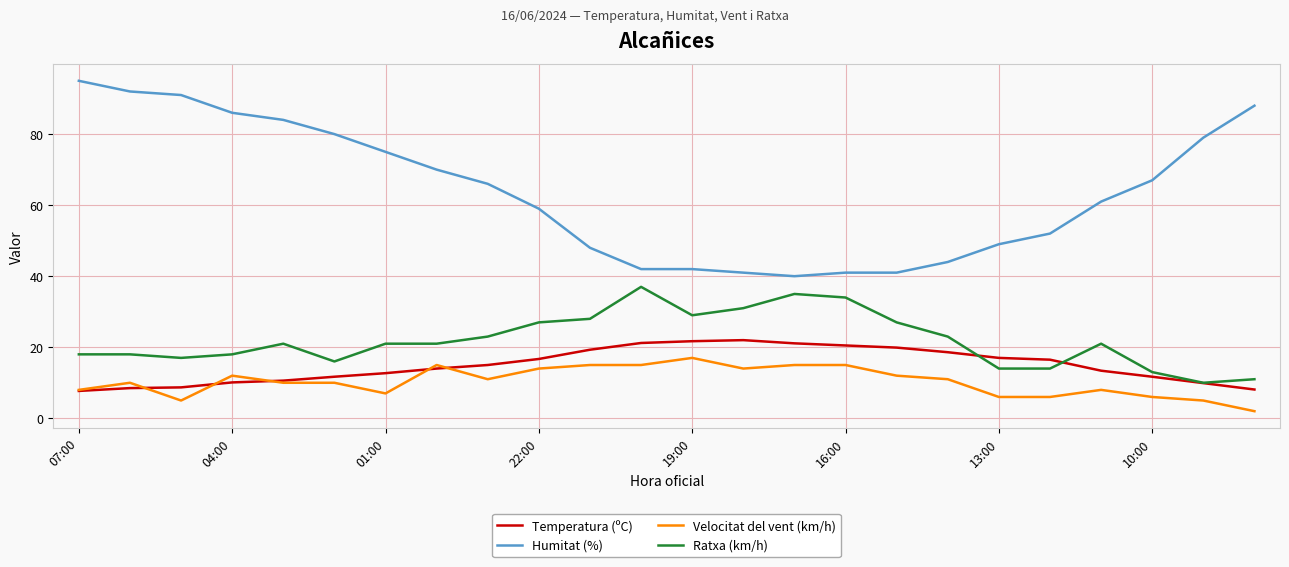

Which series has the largest total across all categories?

Humitat (%)